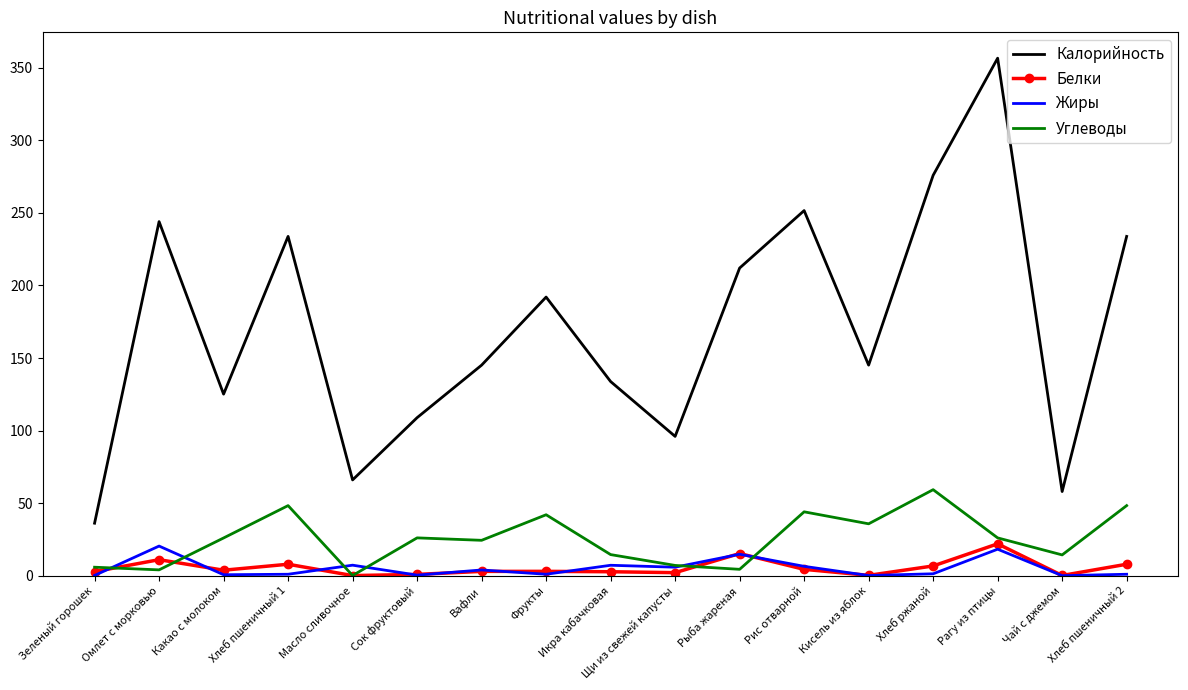

What is the highest value of the Белки series?

22.0